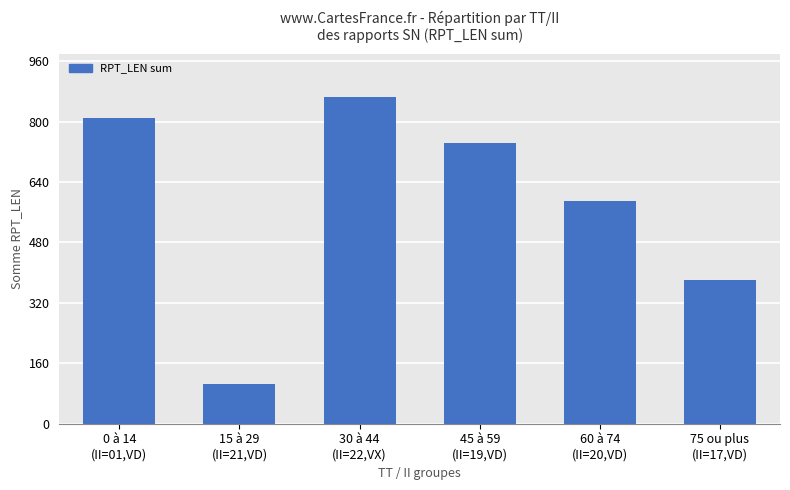

What position from the right is 75 ou plus
(II=17,VD)?

1